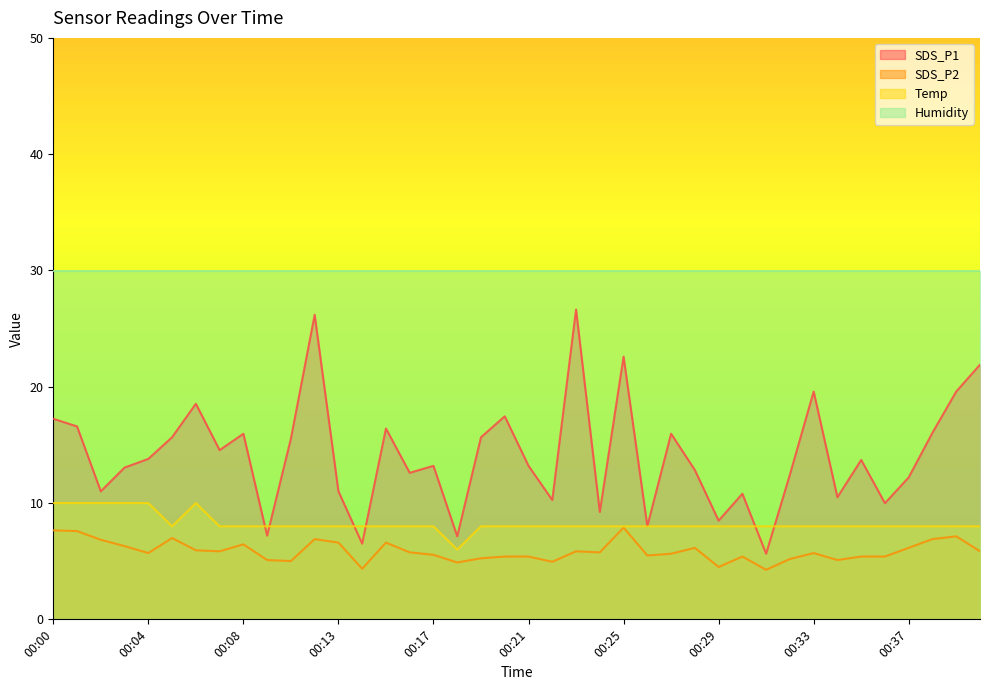

How many values in the Temp series exceed 7?

39